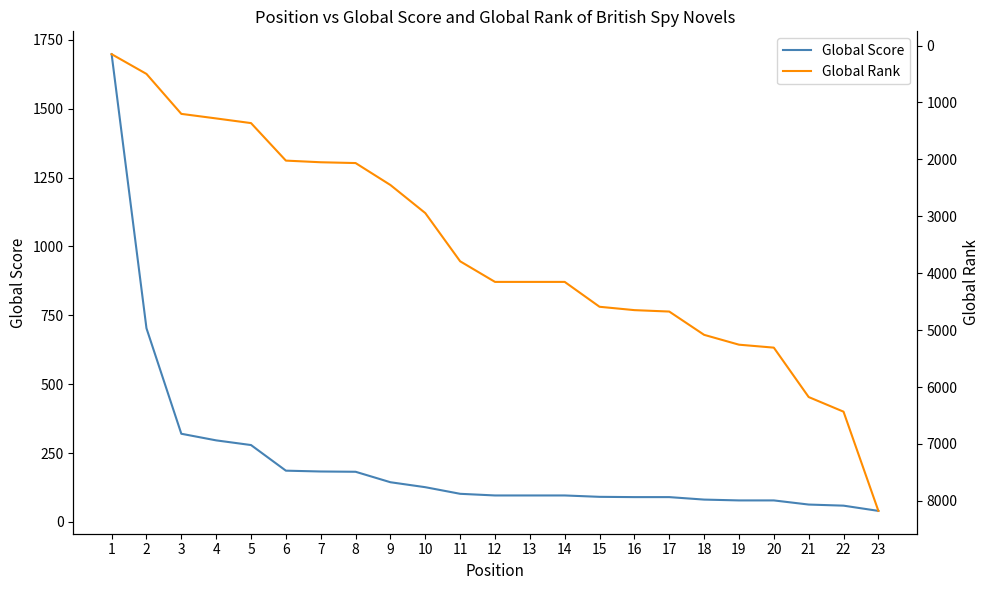

What is the lowest value of the Global Rank series?

152